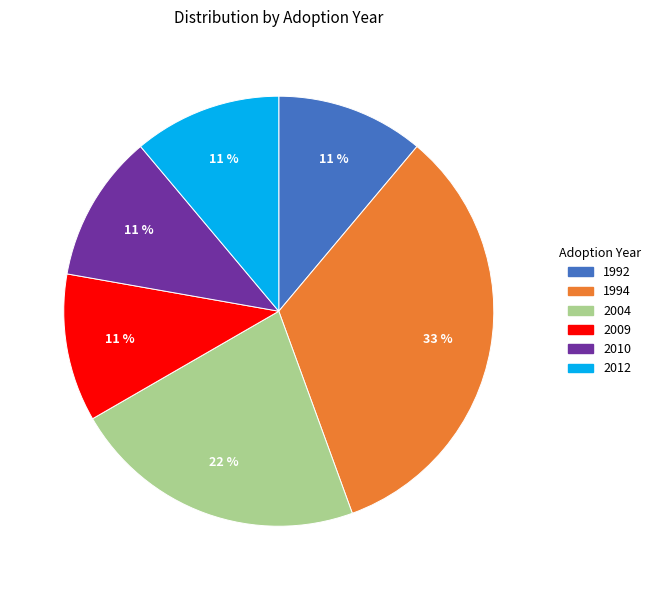

To the nearest percent, what percentage of the pie is 1994?

33%